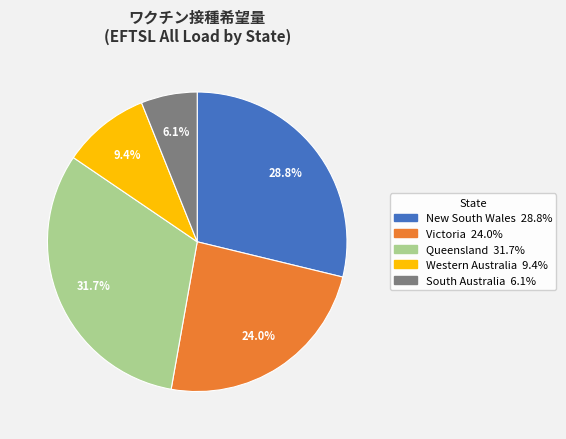

What percentage is the South Australia slice, to the nearest percent?

6%